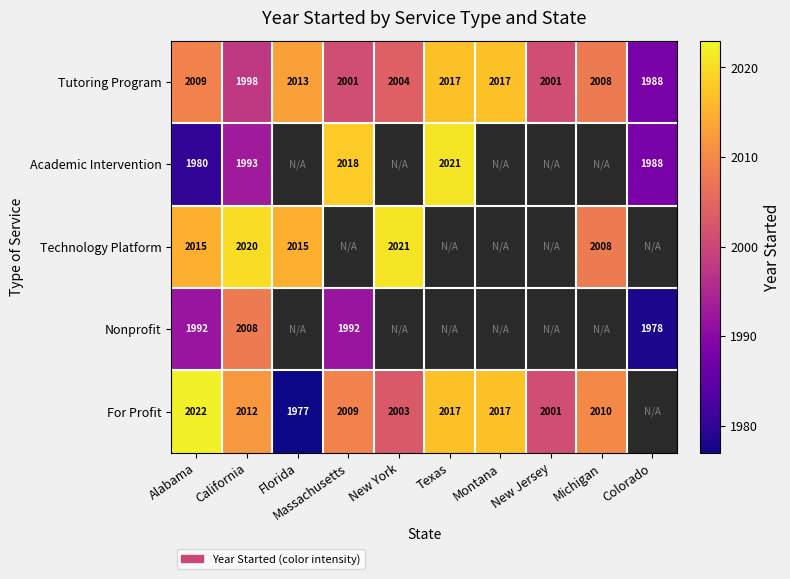

What is the average value of the Tutoring Program series?

2006